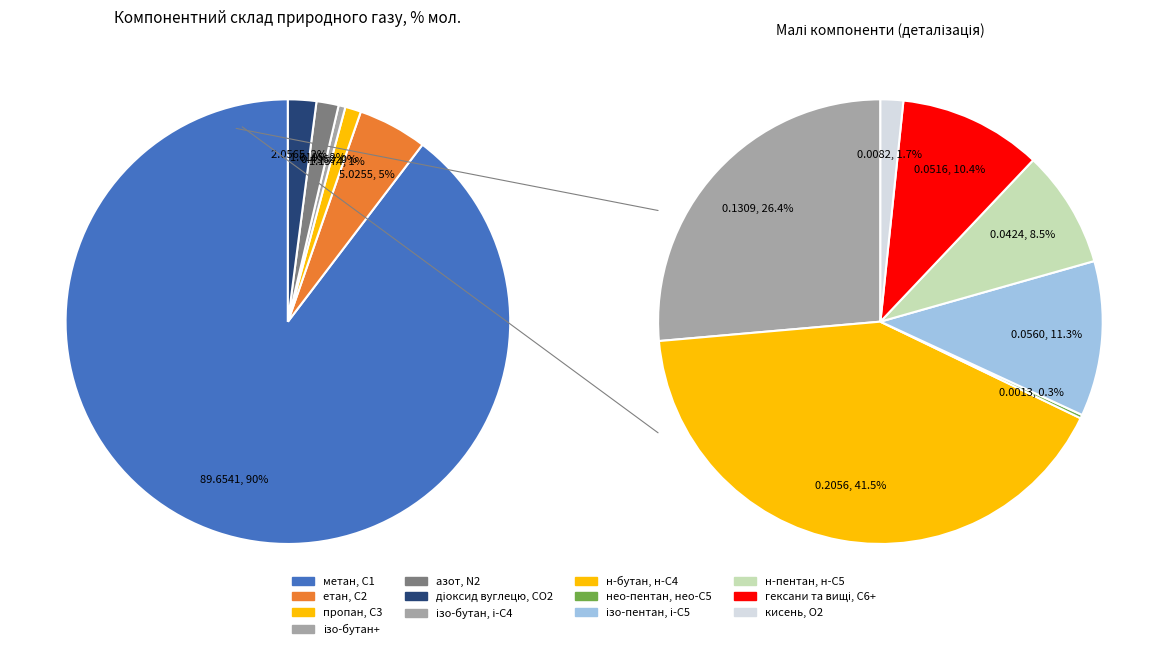

How much of the chart is everything except етан, С2?

95.0%